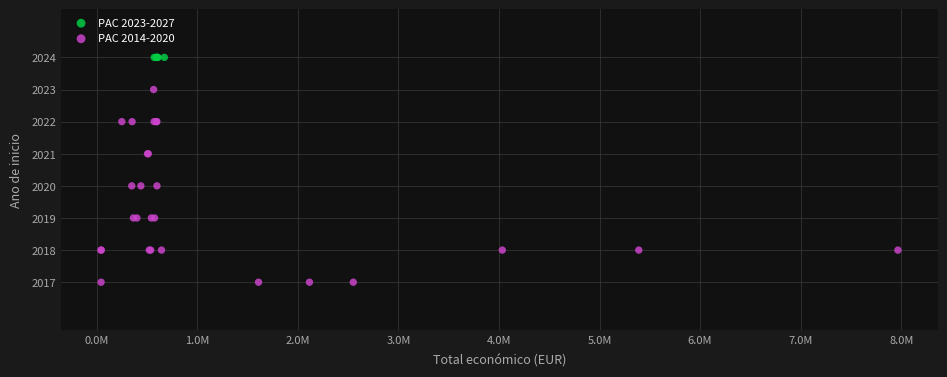

Which series contains the highest Y value?

PAC 2023-2027